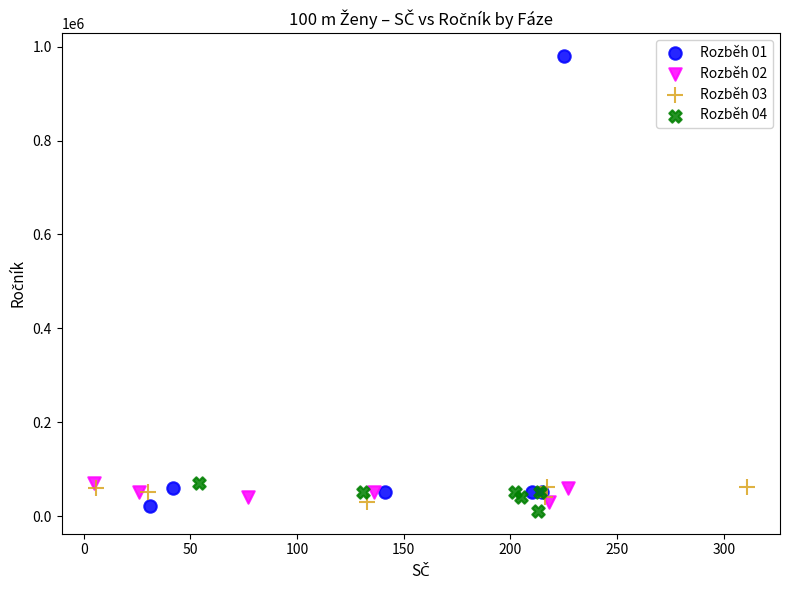

Which series has the largest Y range (max minus min)?

Rozběh 01